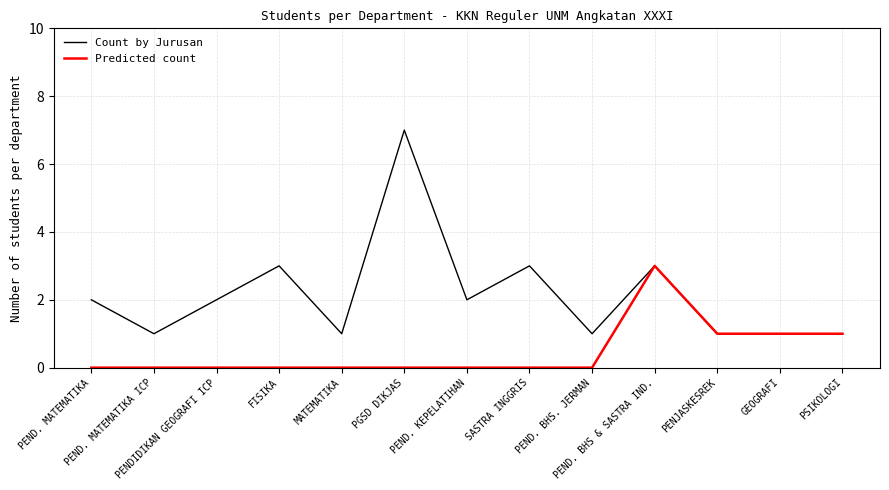

What is the maximum value for Count by Jurusan?

7